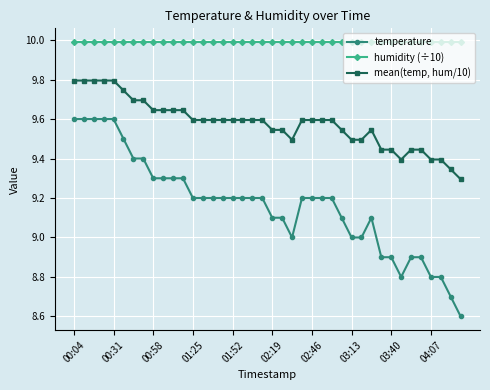

Which series has the largest total across all categories?

humidity (÷10)